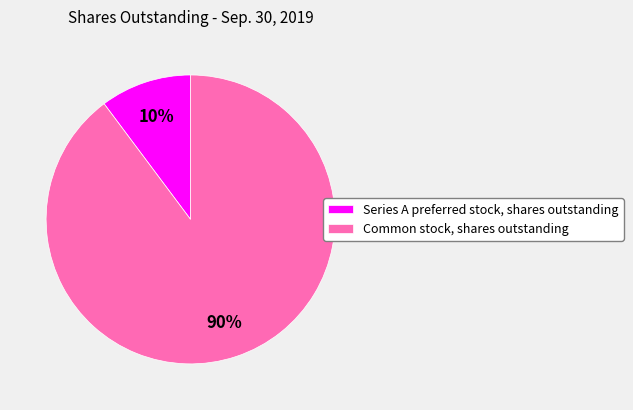

Is the sum of Series A preferred stock, shares outstanding and Common stock, shares outstanding greater than half?

Yes